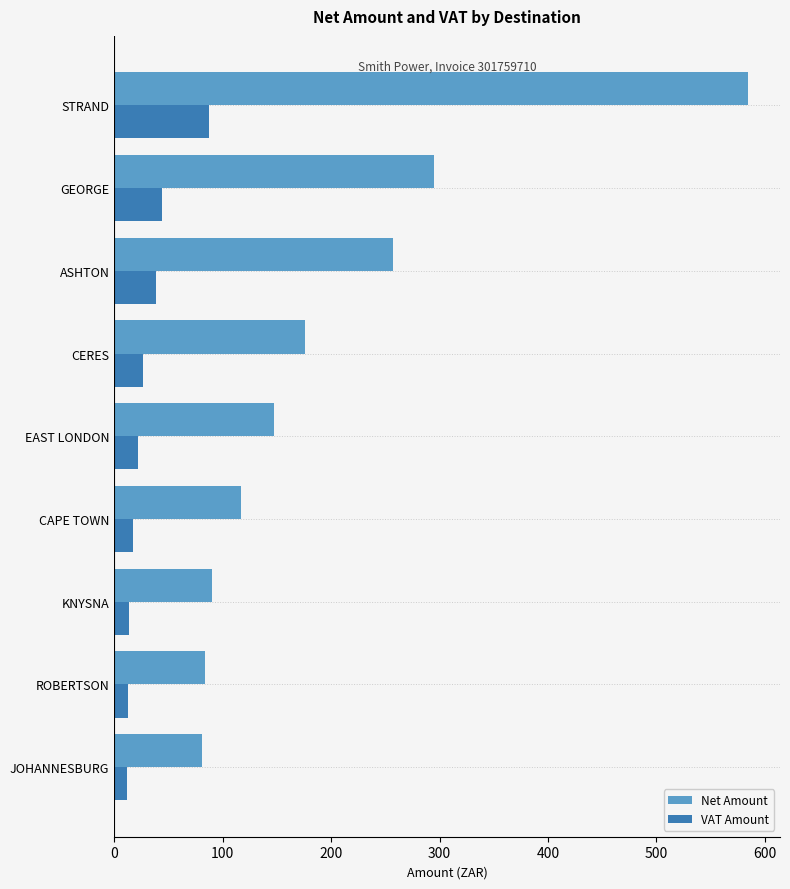

Read the Net Amount value at KNYSNA.

90.1